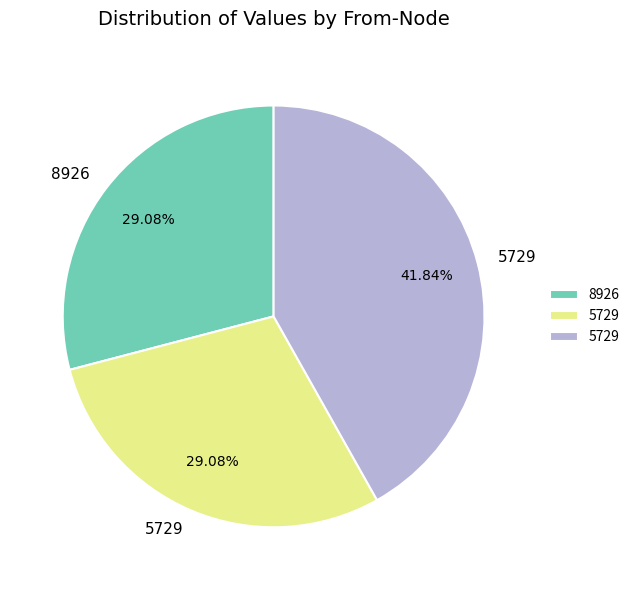

How many segments does this pie chart have?

3